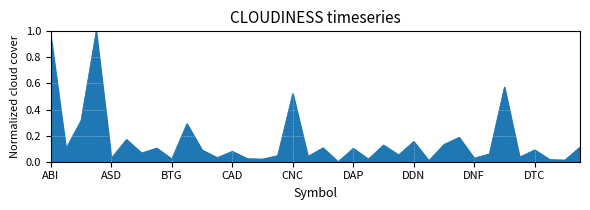

Does the chart display data point markers on the line(s)?

No